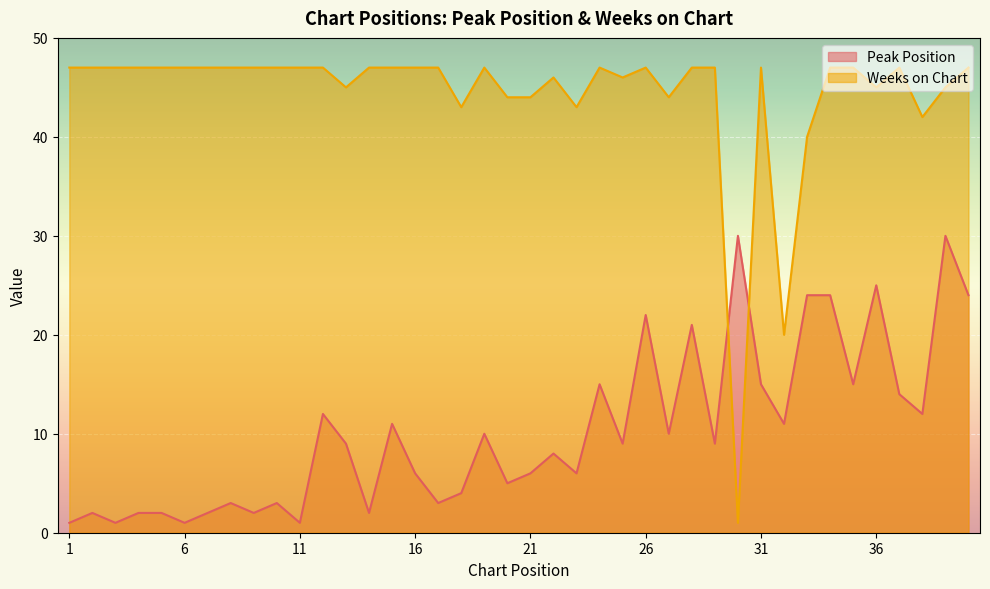

List the series in order of their peak value, lowest first.

Peak Position, Weeks on Chart